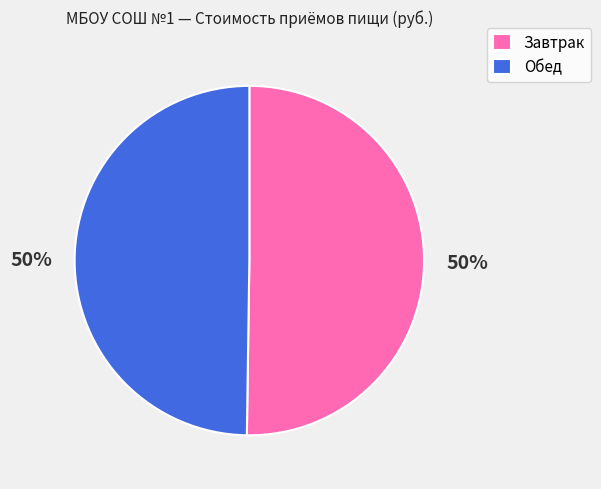

What is the ratio of the value at Обед to the value at Завтрак?

1.0